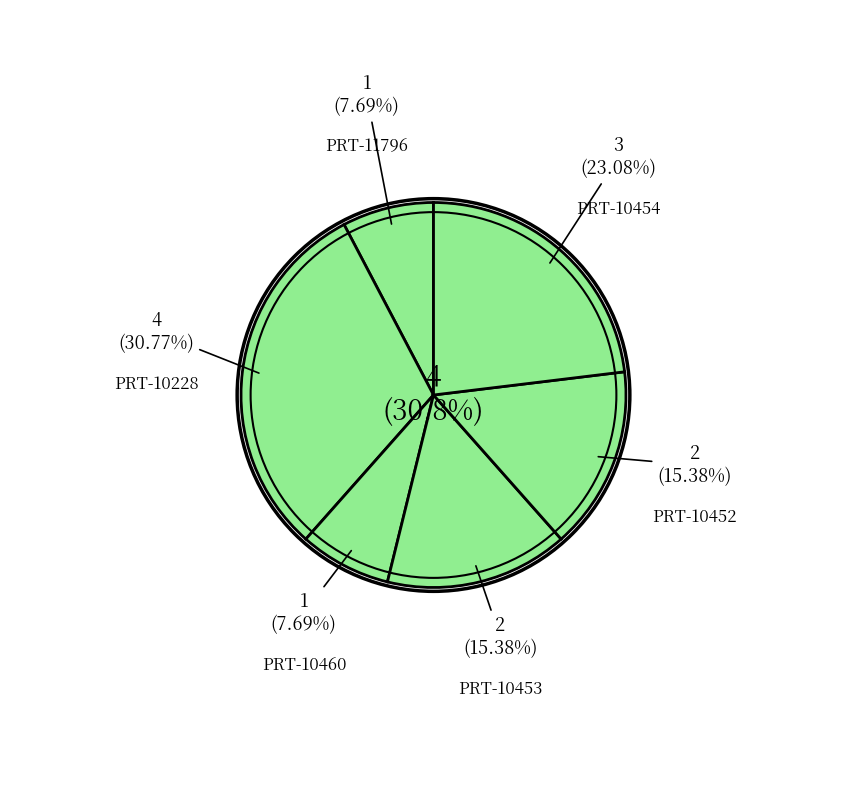

To the nearest percent, what is the difference between the PRT-10453 and PRT-10454 slice percentages?

8%